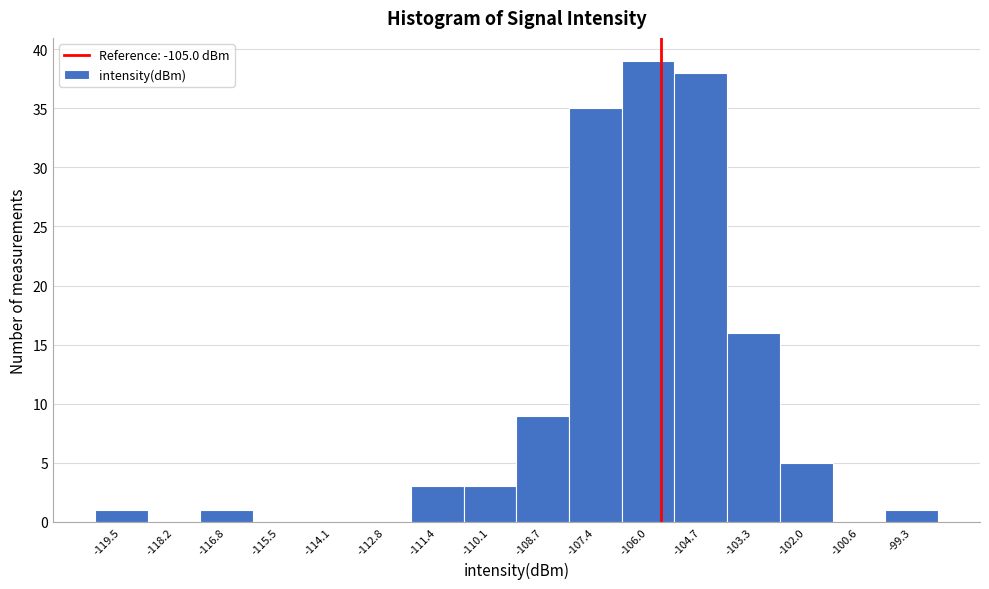

Reading left to right, list all the values displayed in this chart.

-119.5=1	-118.2=0	-116.8=1	-115.5=0	-114.1=0	-112.8=0	-111.4=3	-110.1=3	-108.7=9	-107.4=35	-106.0=39	-104.7=38	-103.3=16	-102.0=5	-100.6=0	-99.3=1